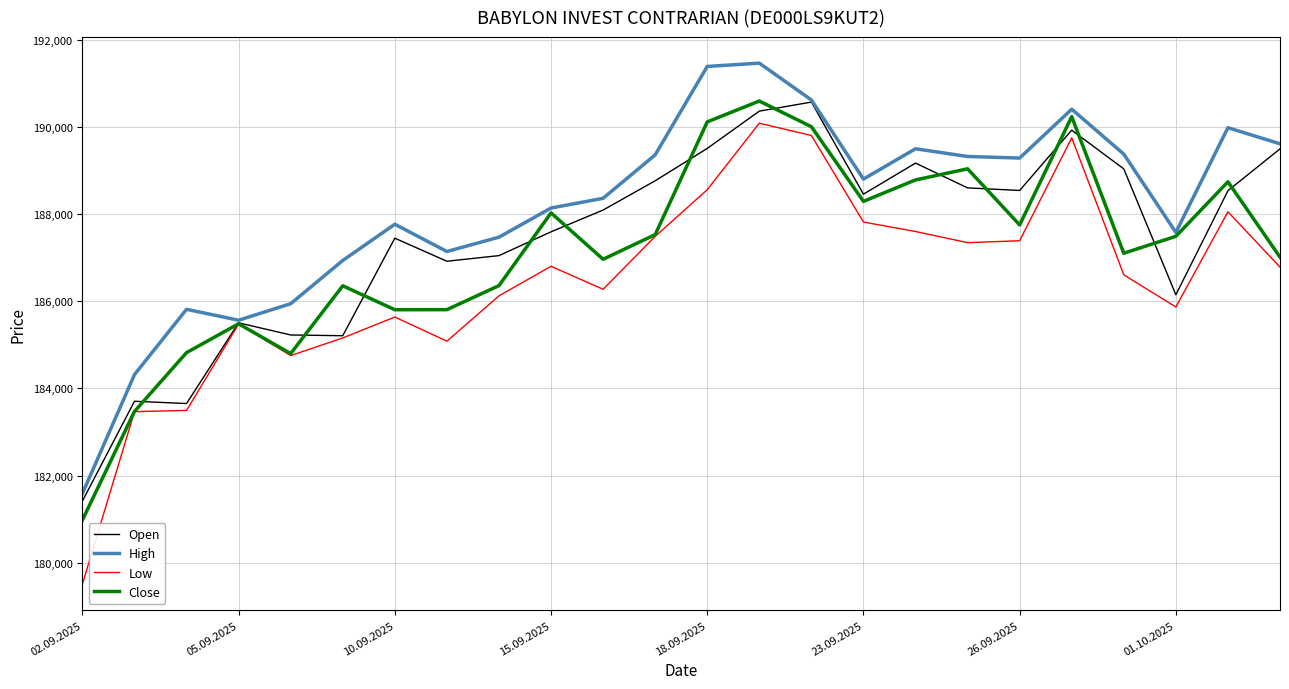

List the series in order of their overall mean, highest first.

High, Open, Close, Low